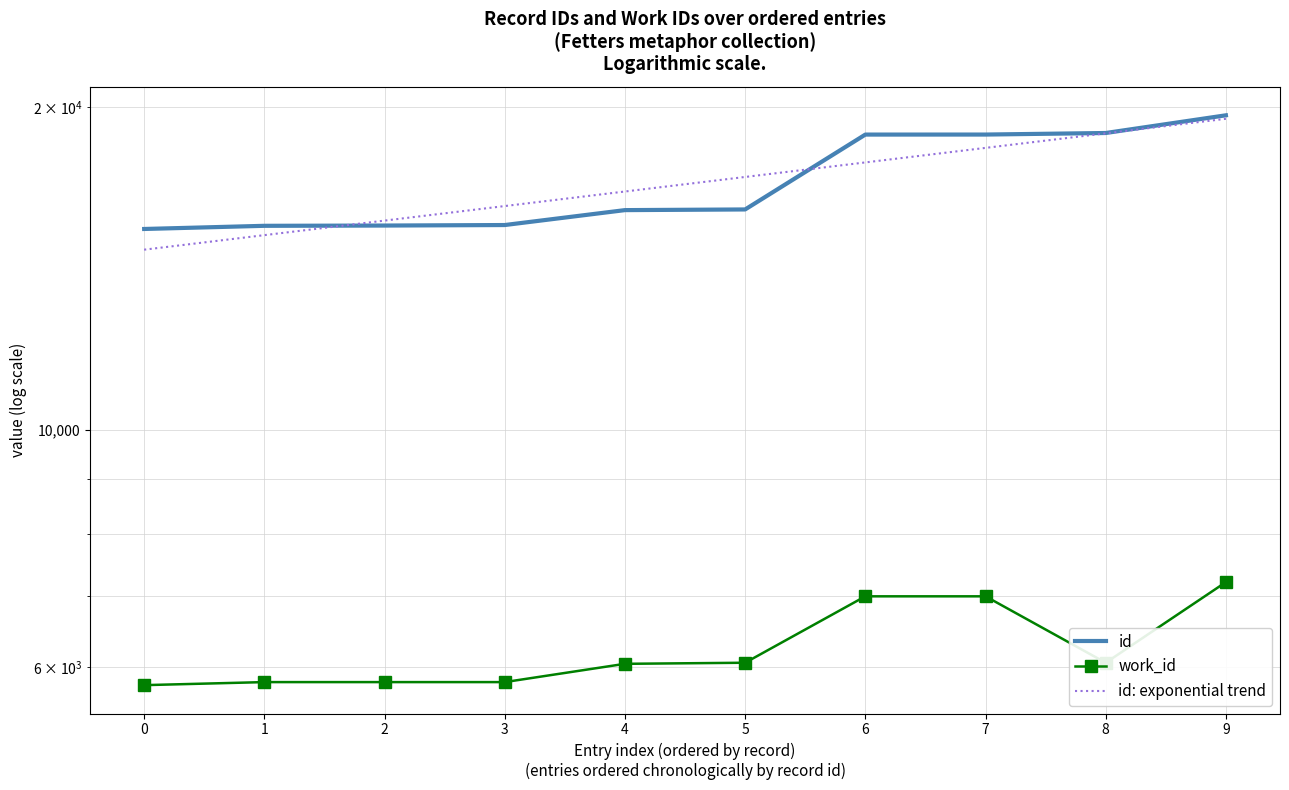

True or false: work_id has a value of 6046.0 at 4.

True